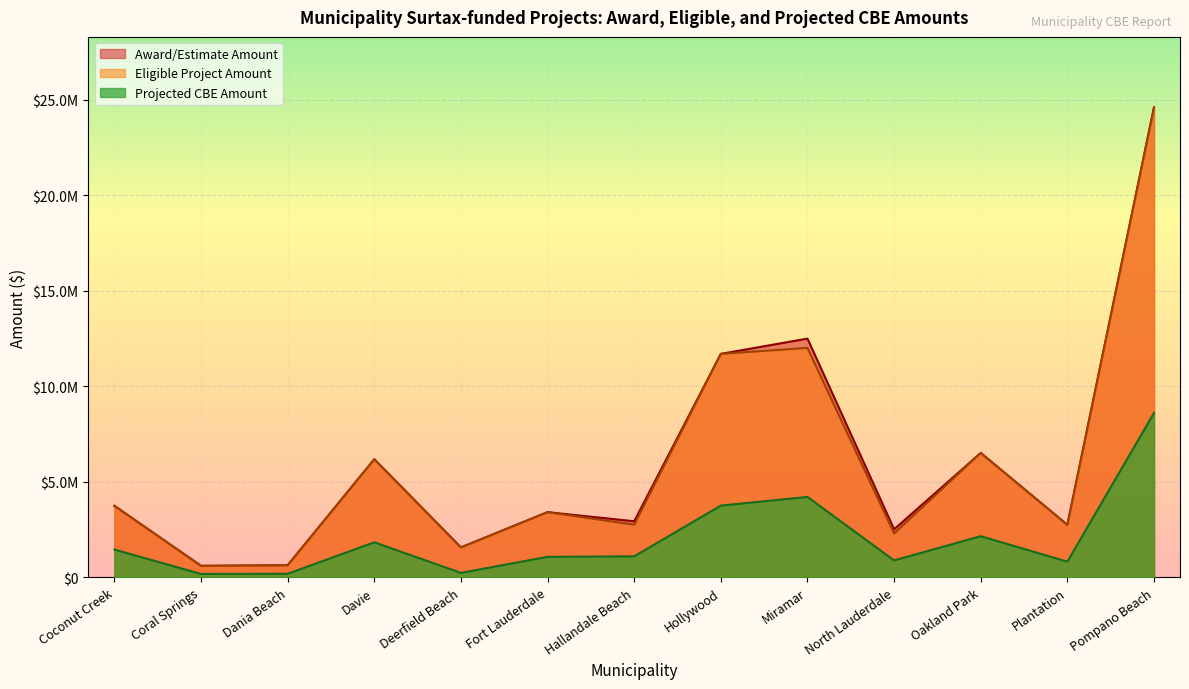

True or false: Award/Estimate Amount and Projected CBE Amount intersect in this chart.

False